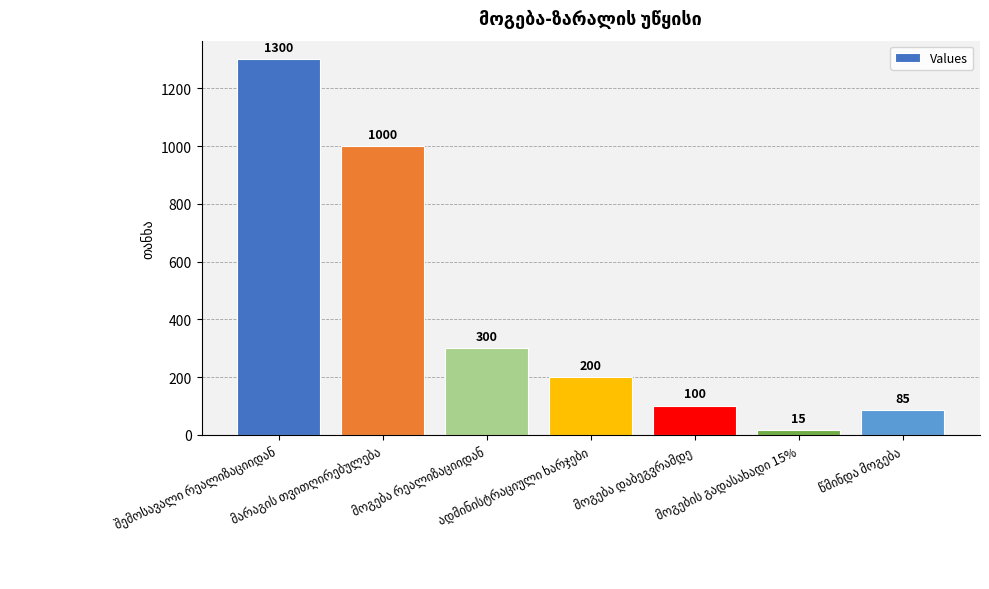

What is the difference between the maximum and minimum values?

1285